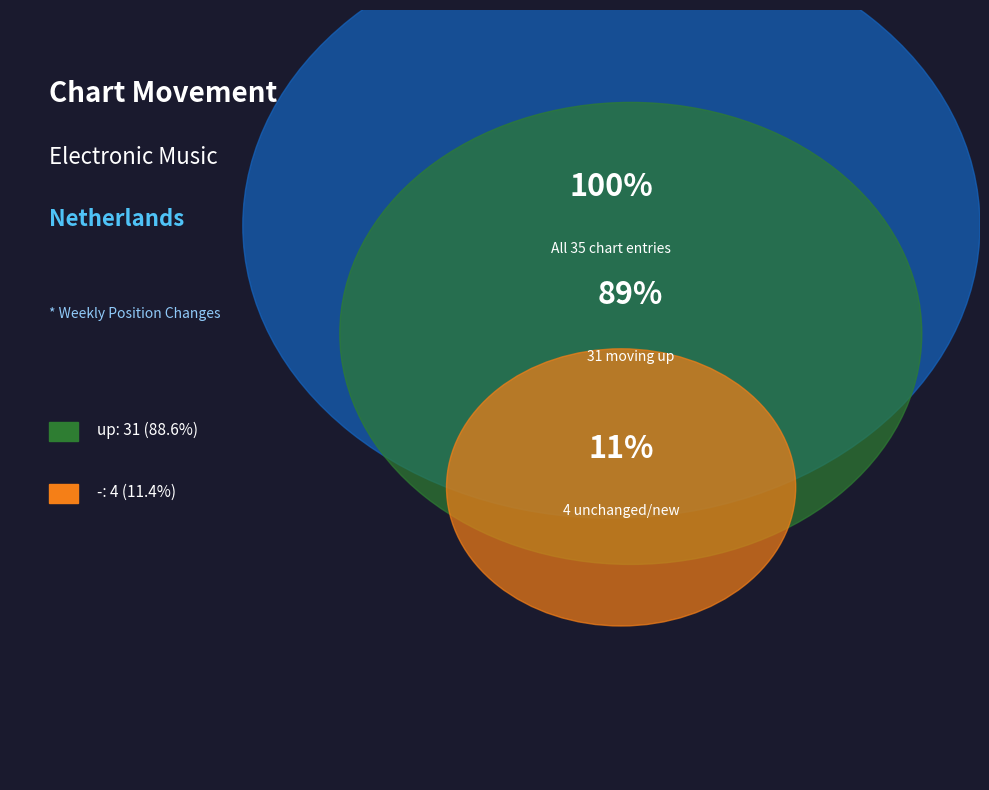

Which category has the biggest portion of the pie?

up